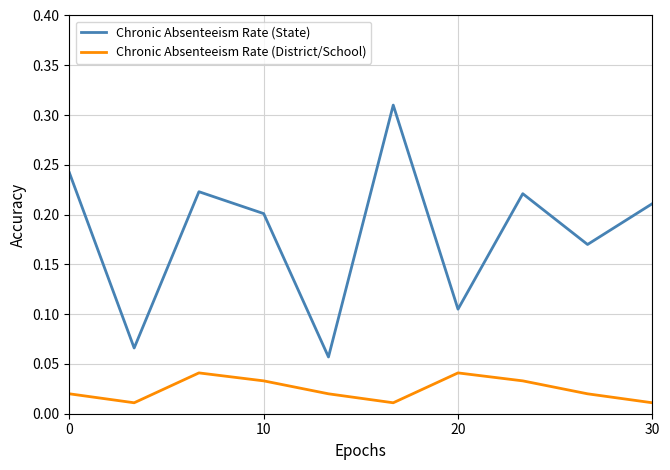

True or false: Chronic Absenteeism Rate (State) and Chronic Absenteeism Rate (District/School) intersect in this chart.

False